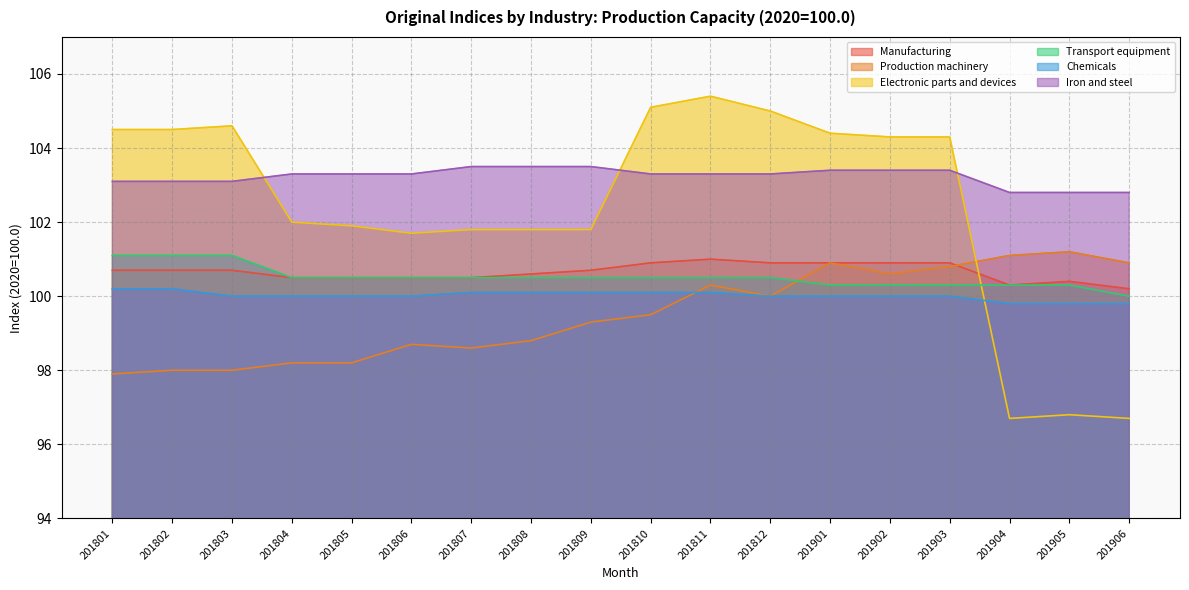

Does the chart have visible grid lines?

Yes